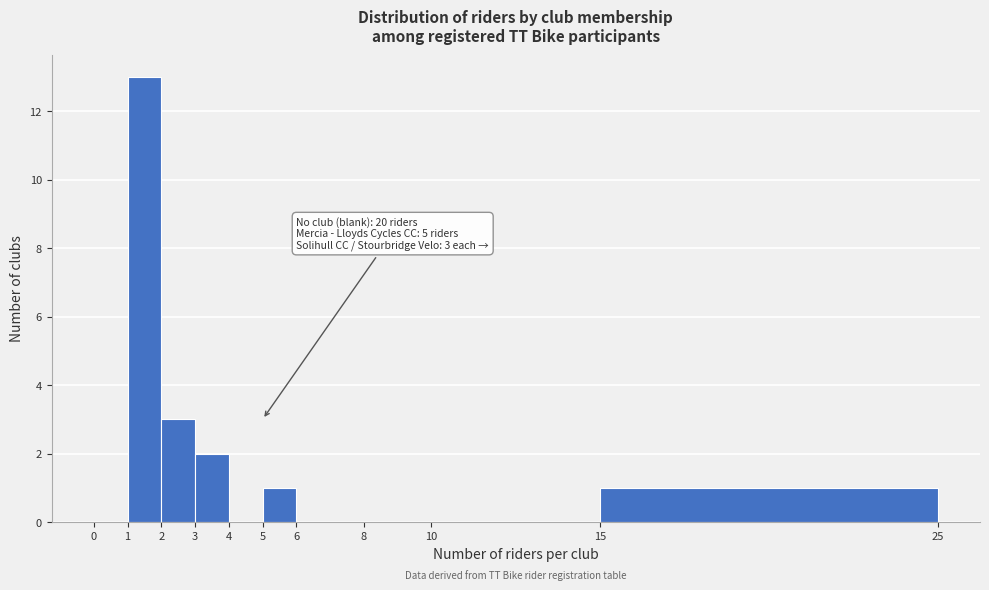

Over which range of the x-axis is the bar tallest?

1 to 2